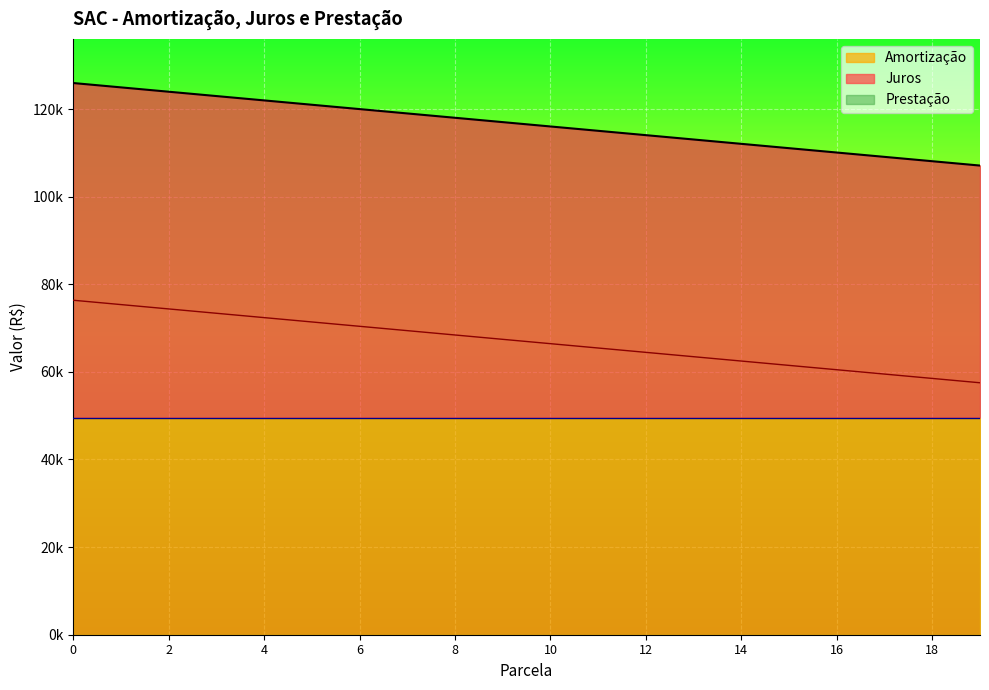

True or false: Juros and Prestacao cross at least once.

False